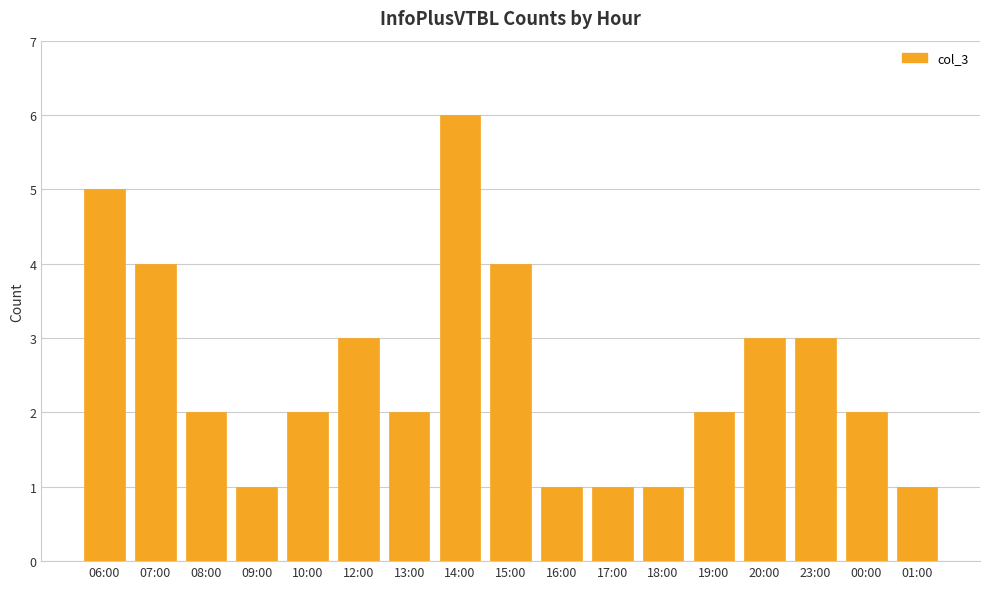

Reading left to right, list all the values displayed in this chart.

5	4	2	1	2	3	2	6	4	1	1	1	2	3	3	2	1